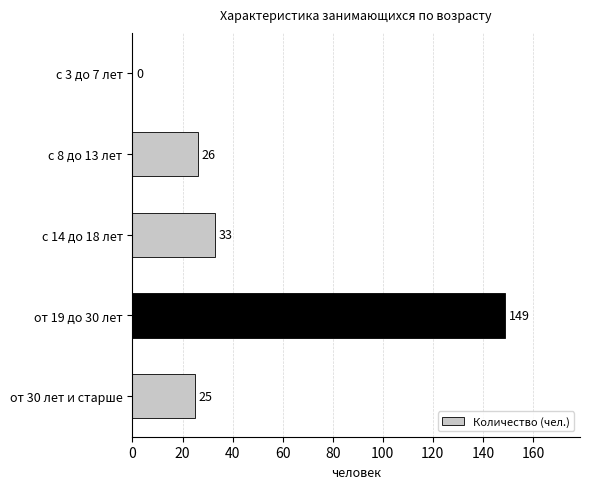

How many series are shown in this chart?

1